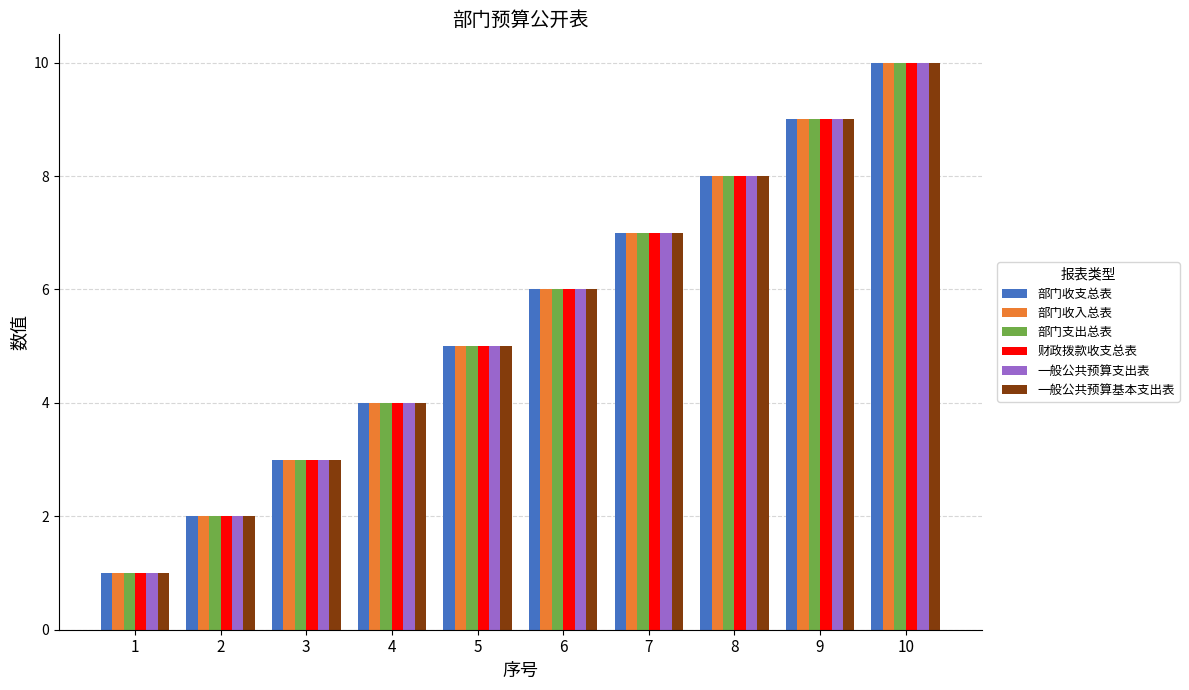

How many 财政拨款收支总表 values are between 3 and 8?

6